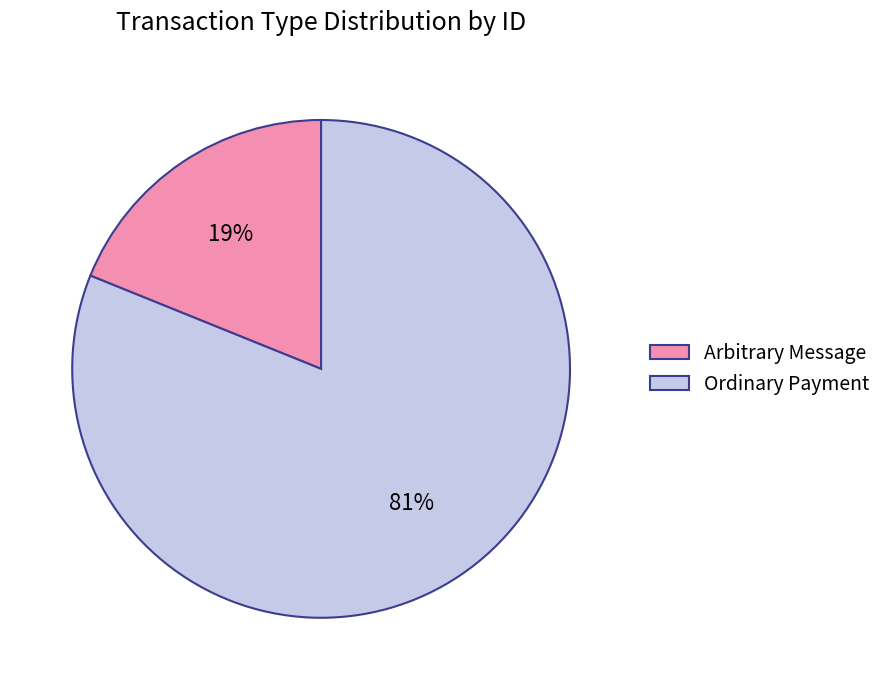

To the nearest percent, what percentage of the pie is Arbitrary Message?

19%